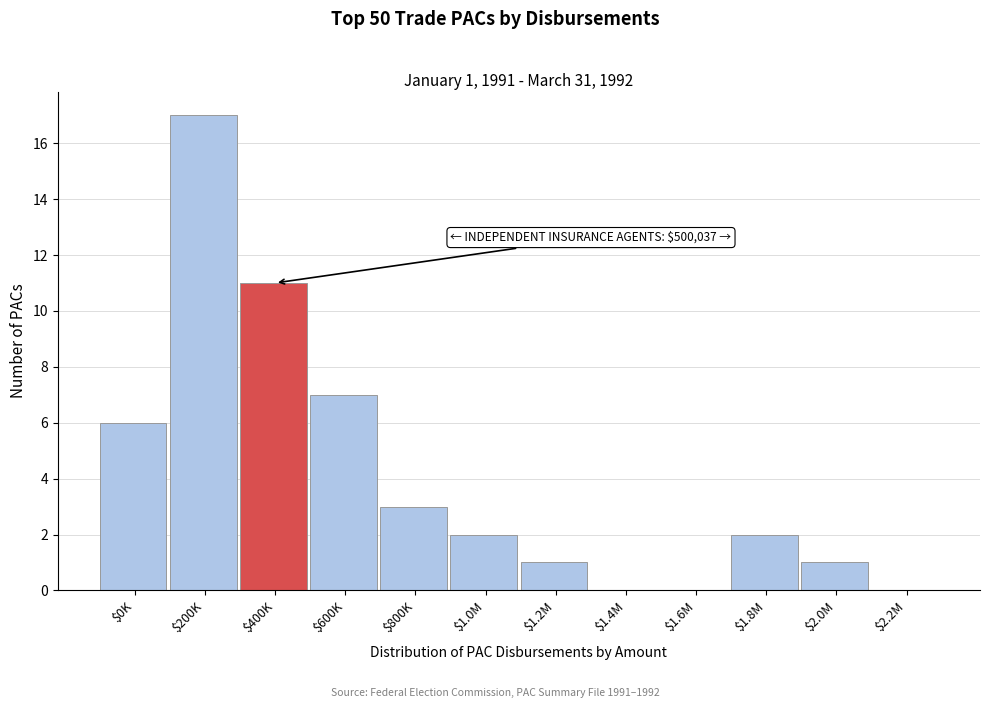

Read the value at $200K.

17